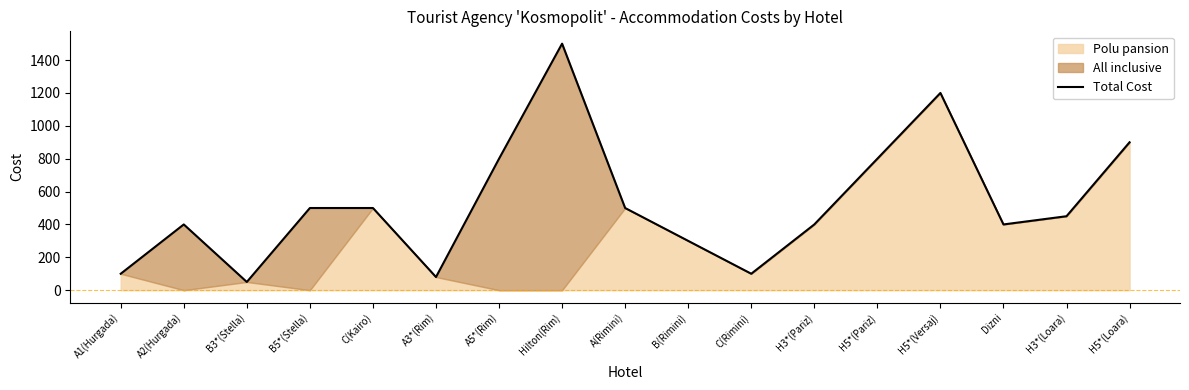

Which label corresponds to the smallest value in the chart?

B3*(Stella)